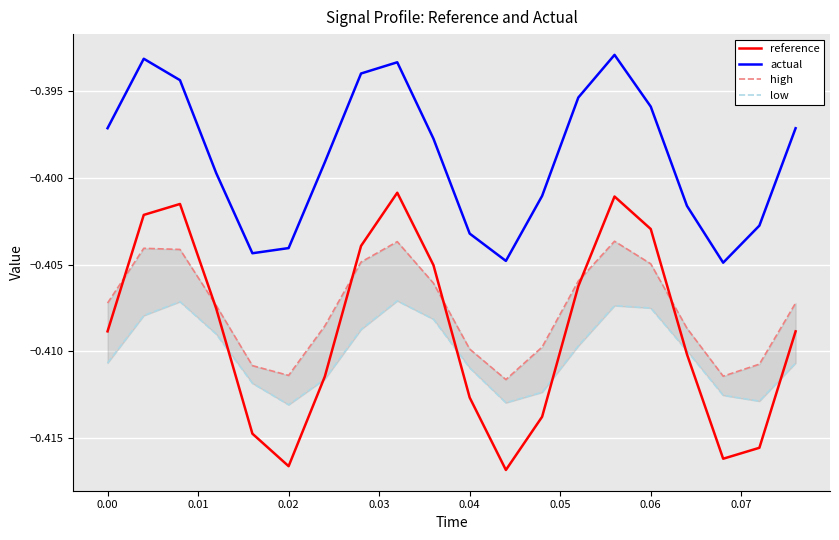

True or false: actual and reference cross at least once.

False